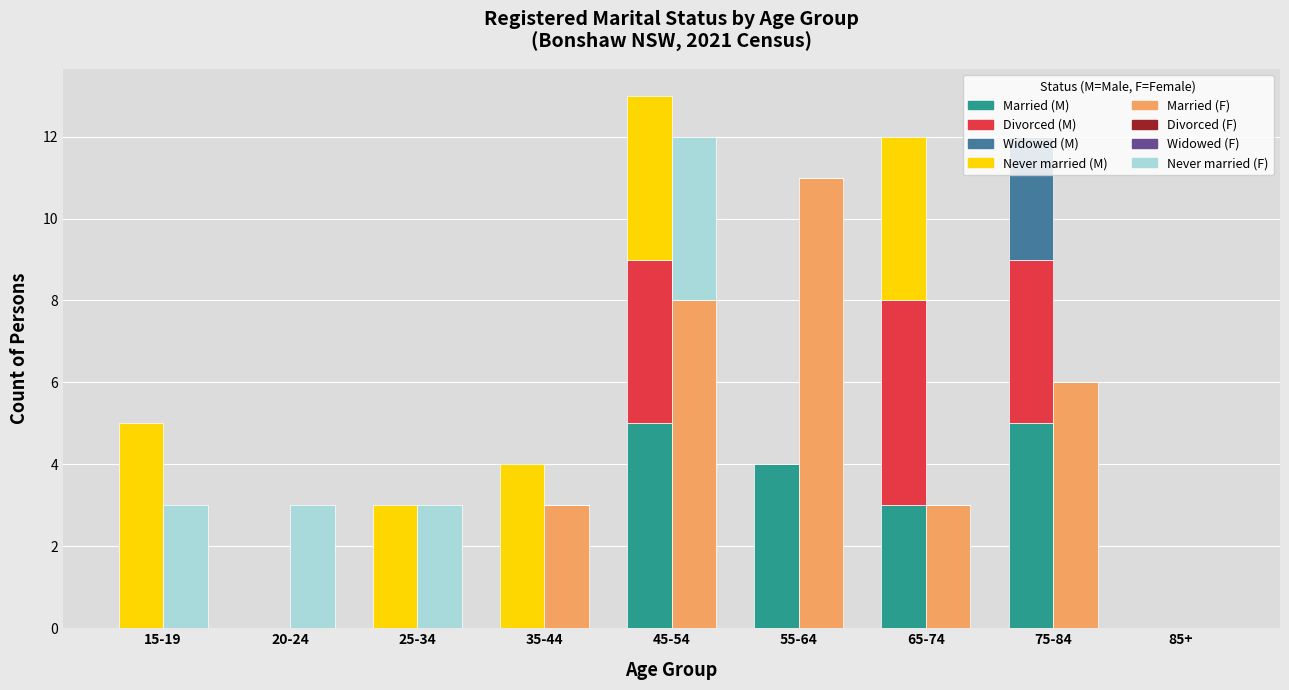

Which series has the largest range (max minus min)?

Married (F)